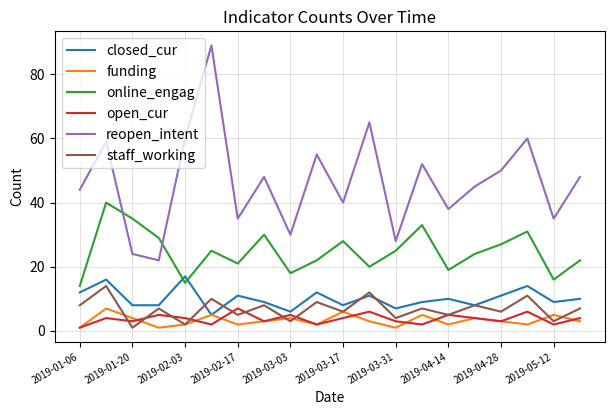

How many funding values are between 2 and 5?

15